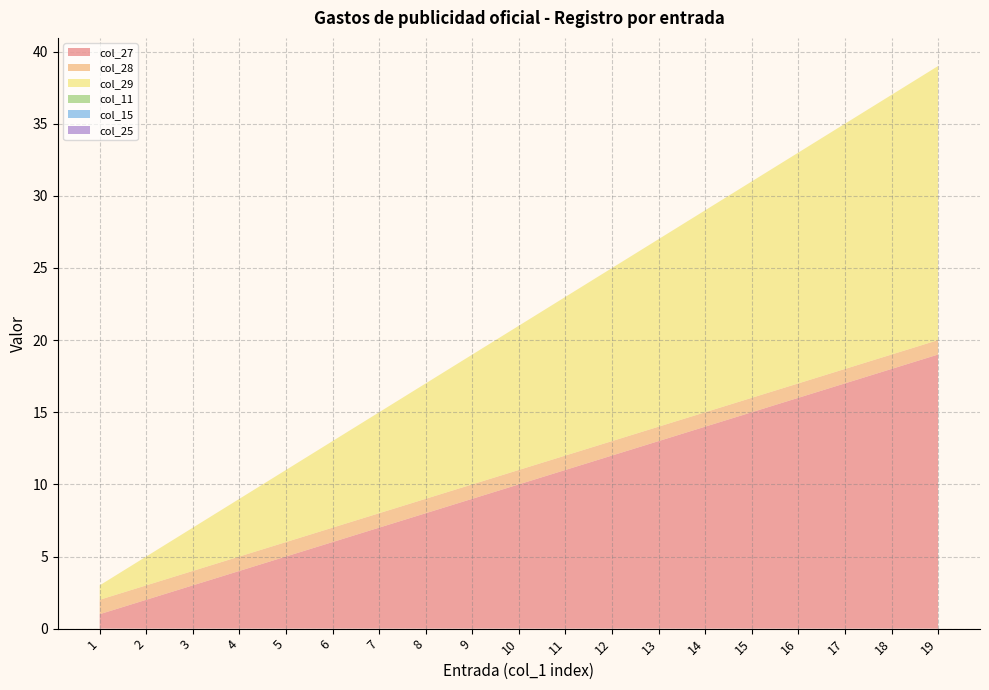

Reading left to right, extract all data points from this chart.

col_27: 1	2	3	4	5	6	7	8	9	10	11	12	13	14	15	16	17	18	19
col_28: 1	1	1	1	1	1	1	1	1	1	1	1	1	1	1	1	1	1	1
col_29: 1	2	3	4	5	6	7	8	9	10	11	12	13	14	15	16	17	18	19
col_11: 0	0	0	0	0	0	0	0	0	0	0	0	0	0	0	0	0	0	0
col_15: 0	0	0	0	0	0	0	0	0	0	0	0	0	0	0	0	0	0	0
col_25: 0	0	0	0	0	0	0	0	0	0	0	0	0	0	0	0	0	0	0